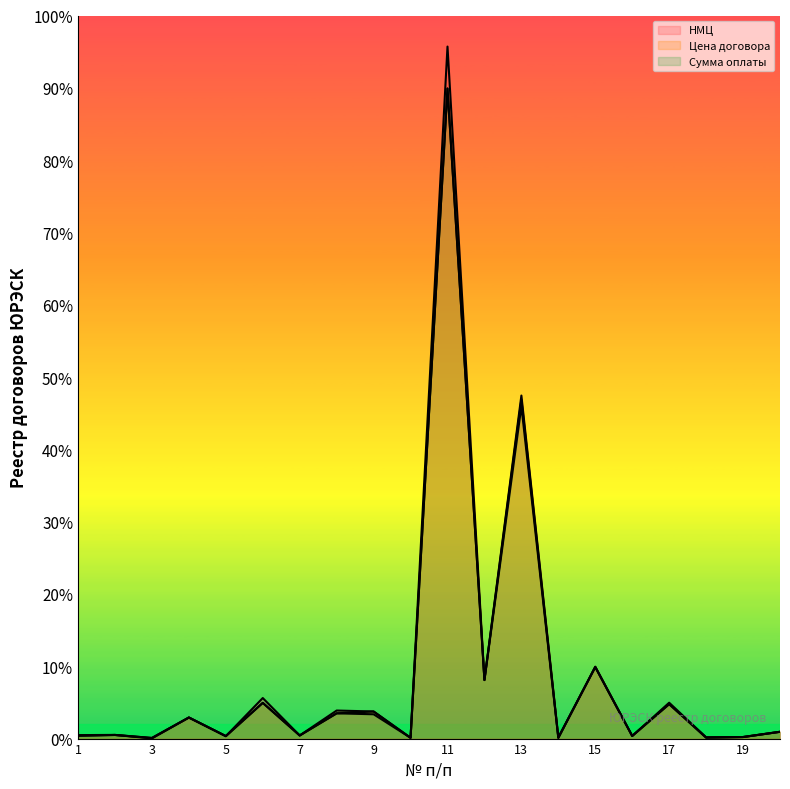

True or false: Сумма оплаты has a value of 493543.3 at 19.

True